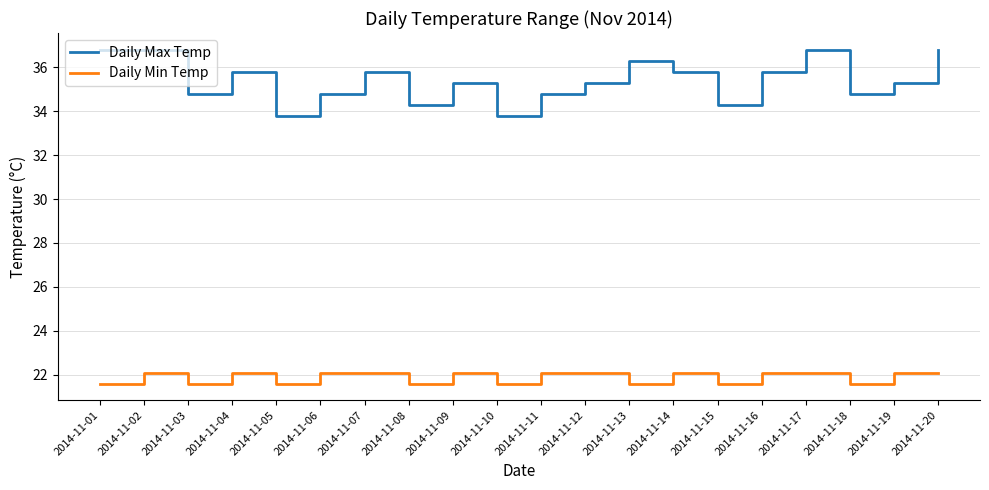

Rank the series by their maximum value, from highest to lowest.

Daily Max Temp, Daily Min Temp